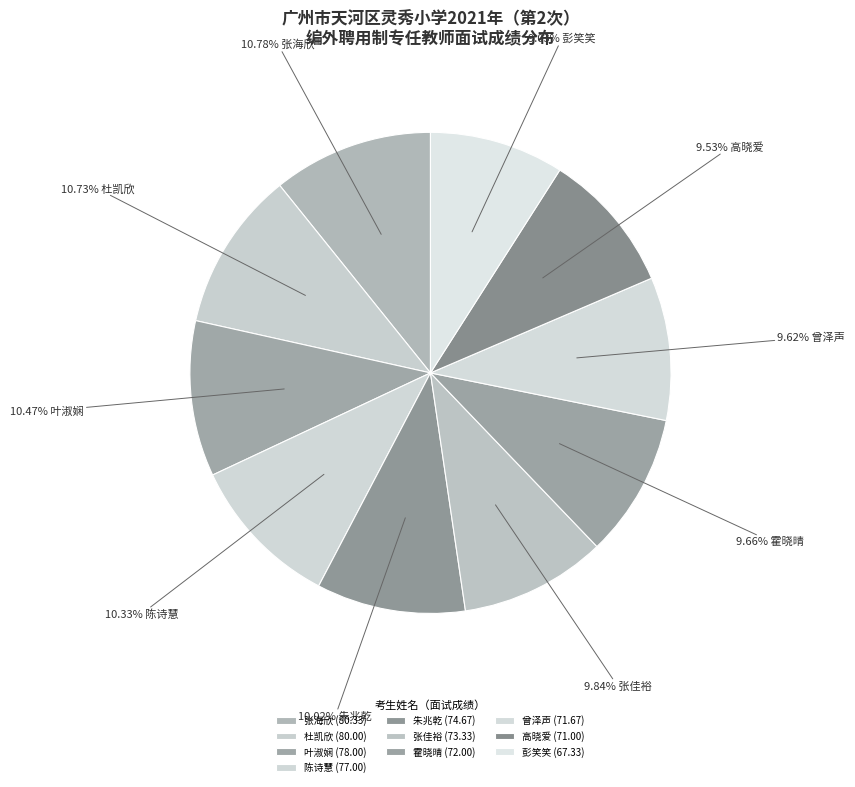

Count the number of slices in the pie.

10